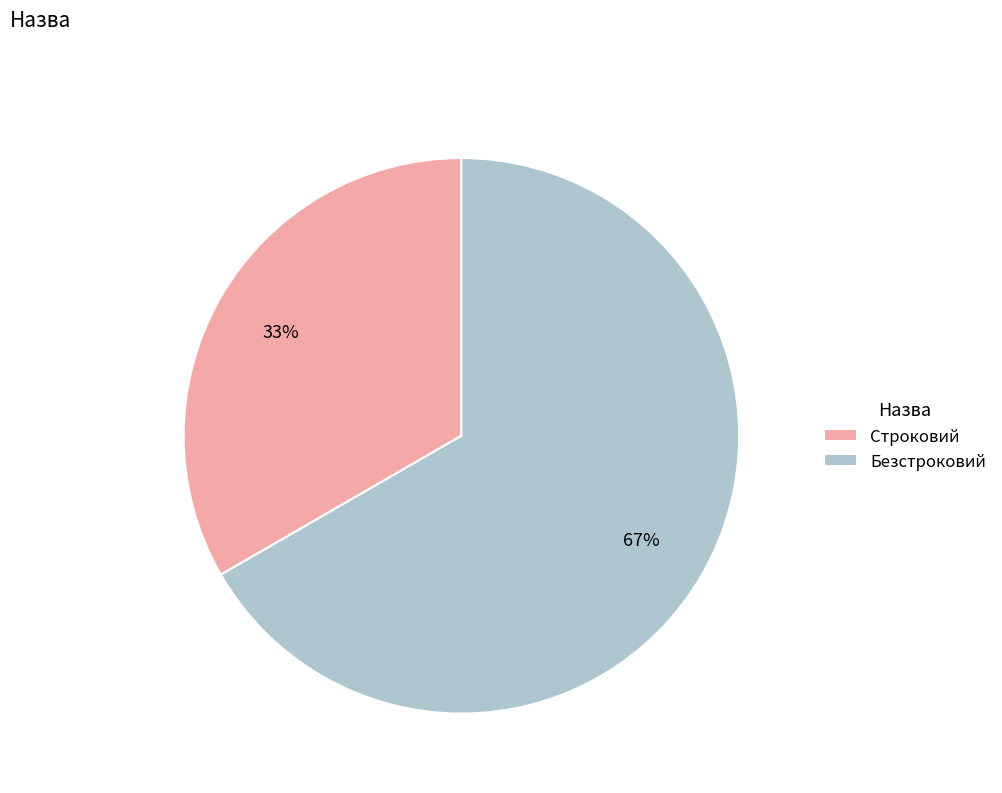

To the nearest percent, what percentage of the pie is Строковий?

33%